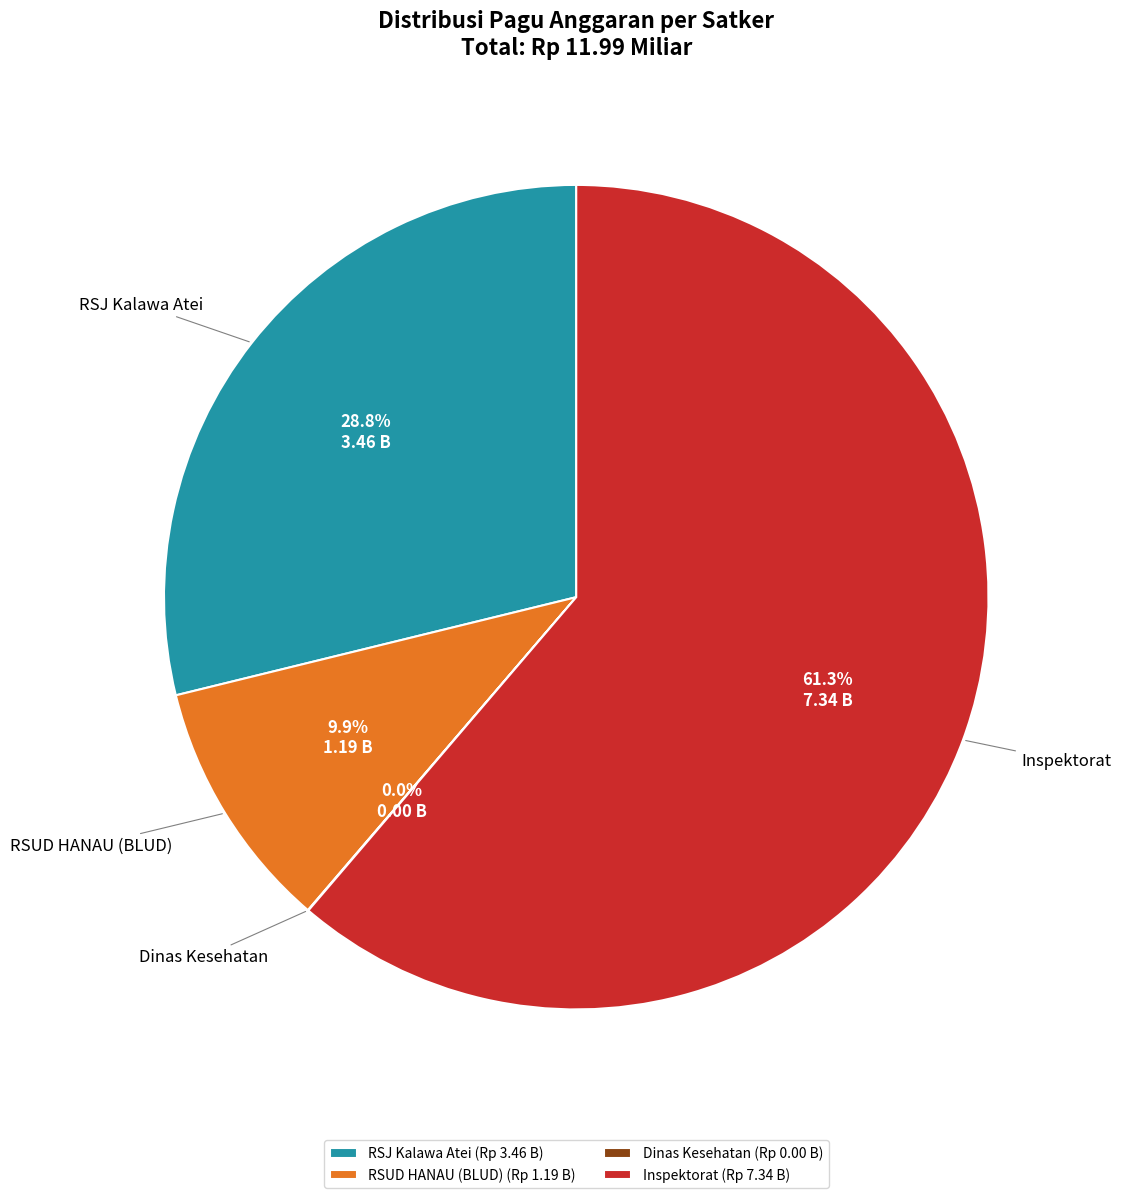

Which slice is the largest?

Inspektorat (Rp 7.34 B)